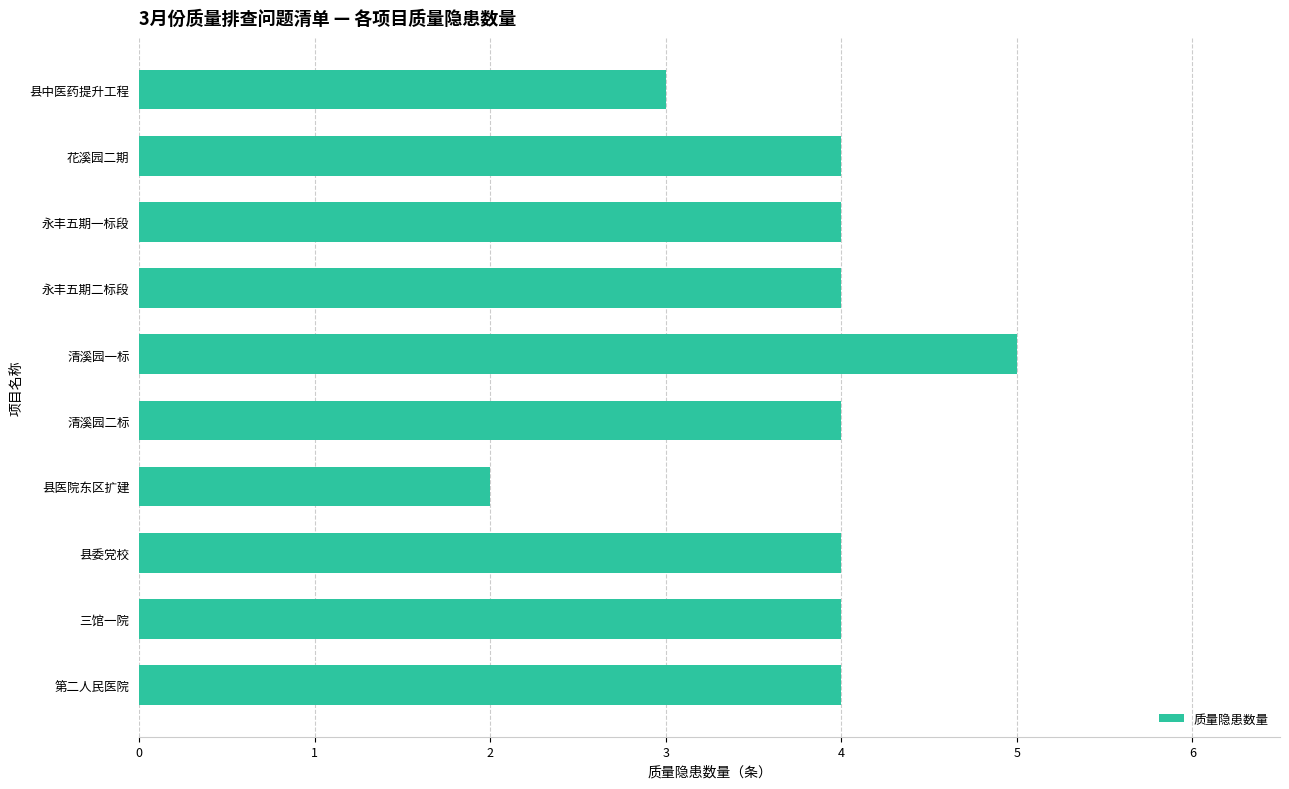

What is the average value?

4